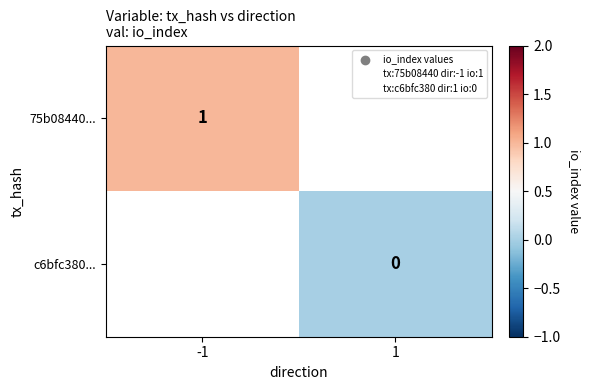

True or false: 75b08440... has a value of 1.3 at -1.

False